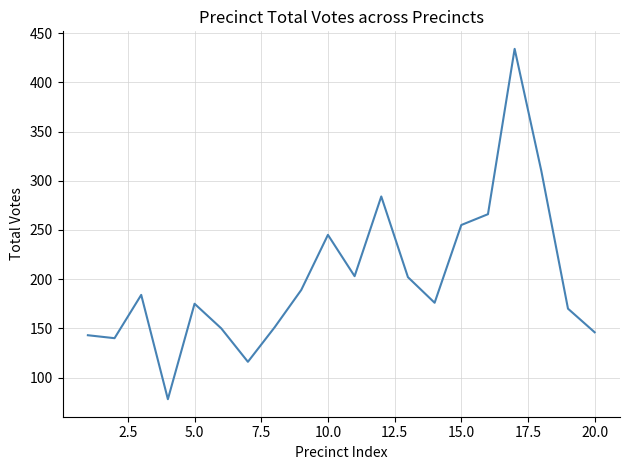

How many interior local peaks (higher than both neighbors) does the data have?

5